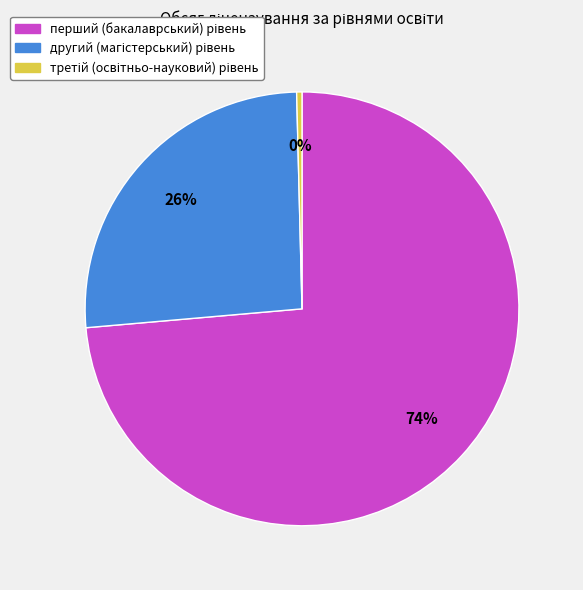

To the nearest percent, what is the average slice percentage?

33%